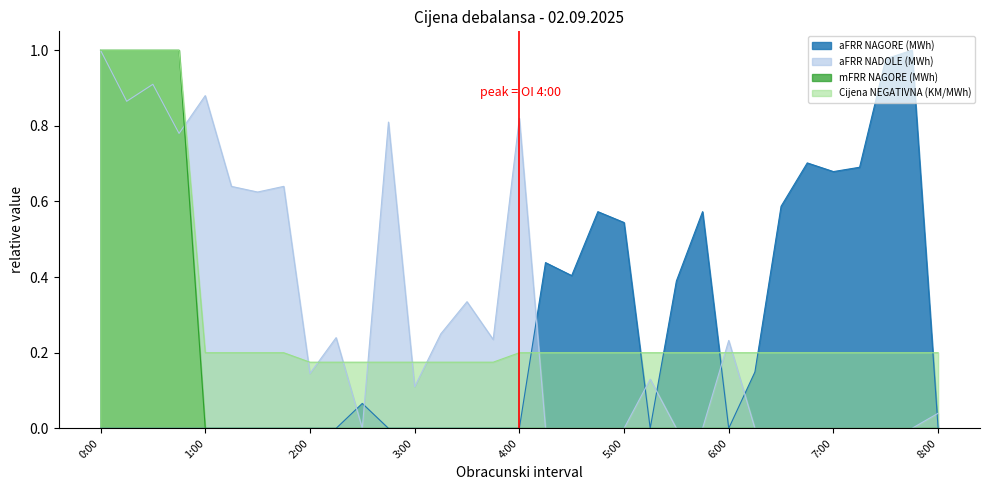

At which label is mFRR NAGORE (MWh) closest to 0?

1:00